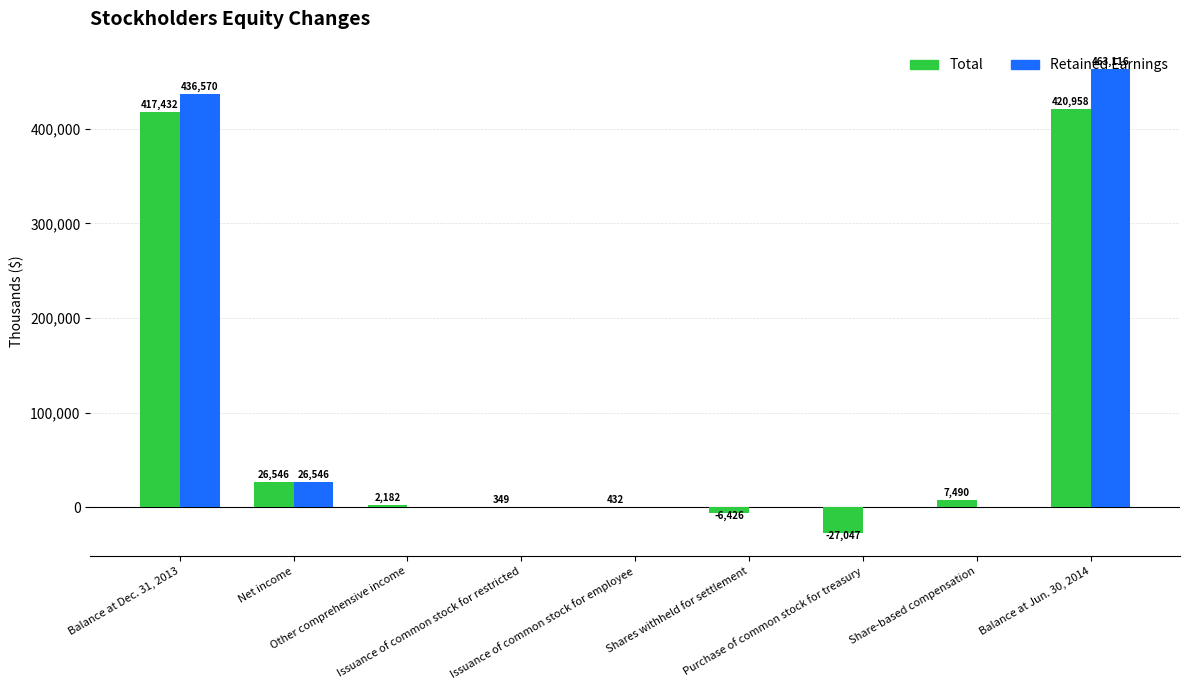

Which series has the largest range (max minus min)?

Retained Earnings